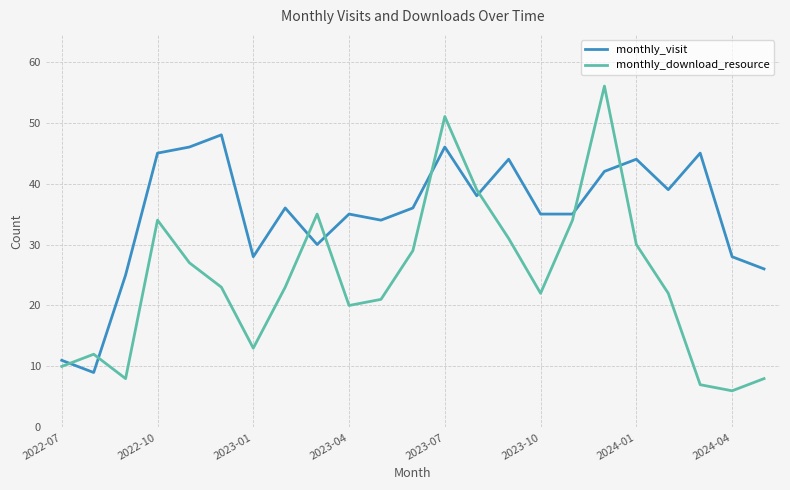

How many interior local peaks does the monthly_download_resource series have?

5